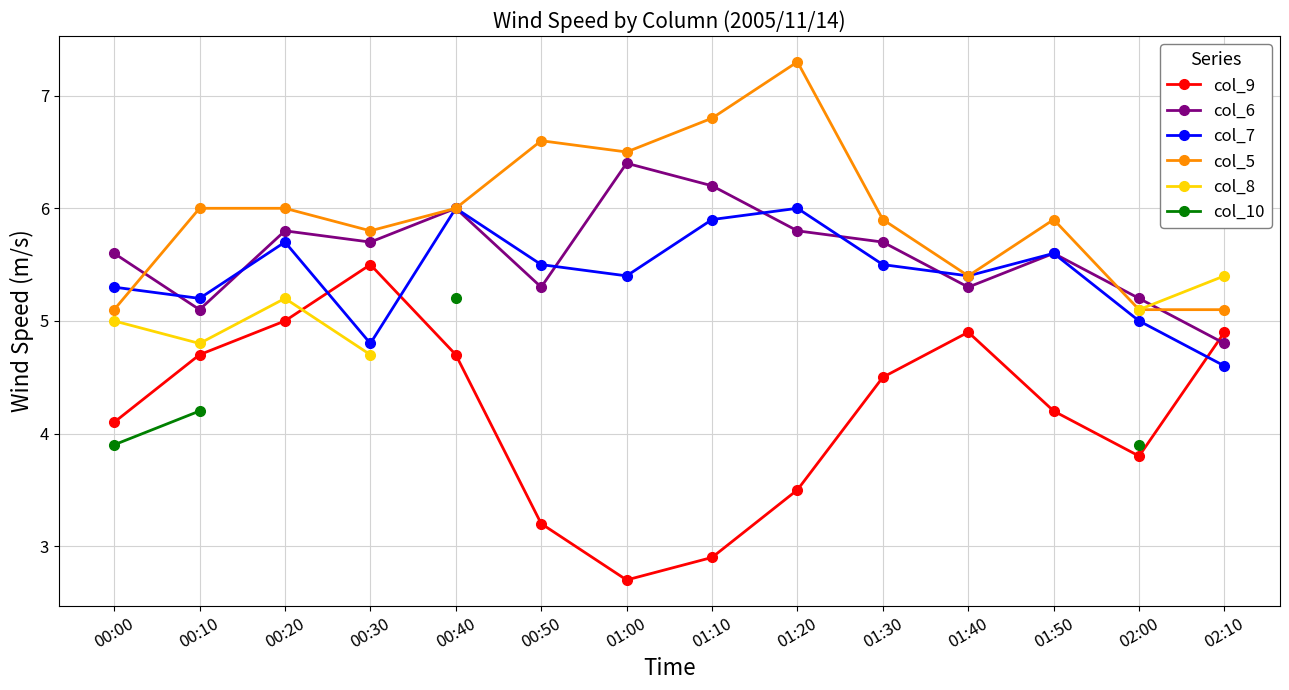

What are all the series names shown in the legend?

col_9, col_6, col_7, col_5, col_8, col_10